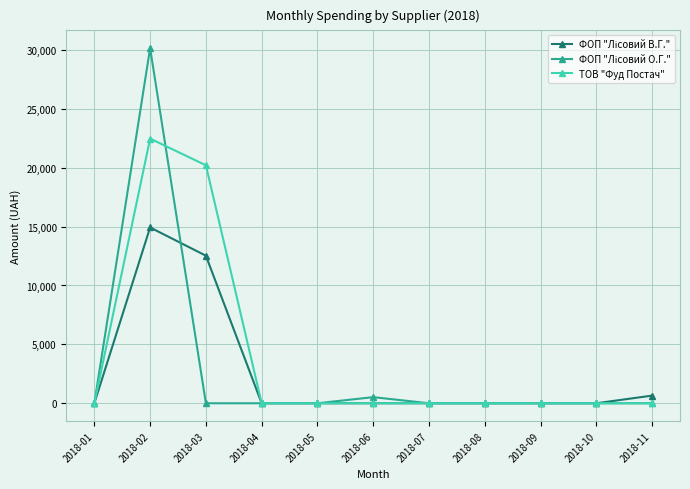

What is the maximum value shown in the chart?

30152.2